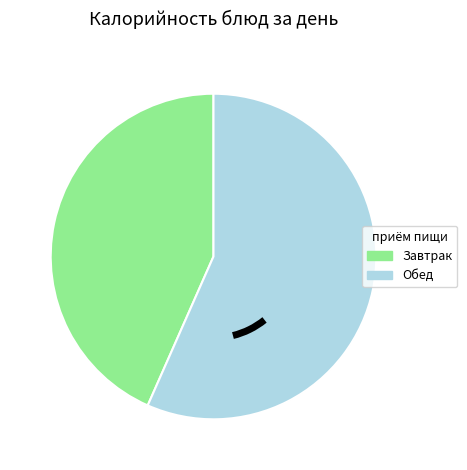

Is there a majority slice in this chart?

Yes